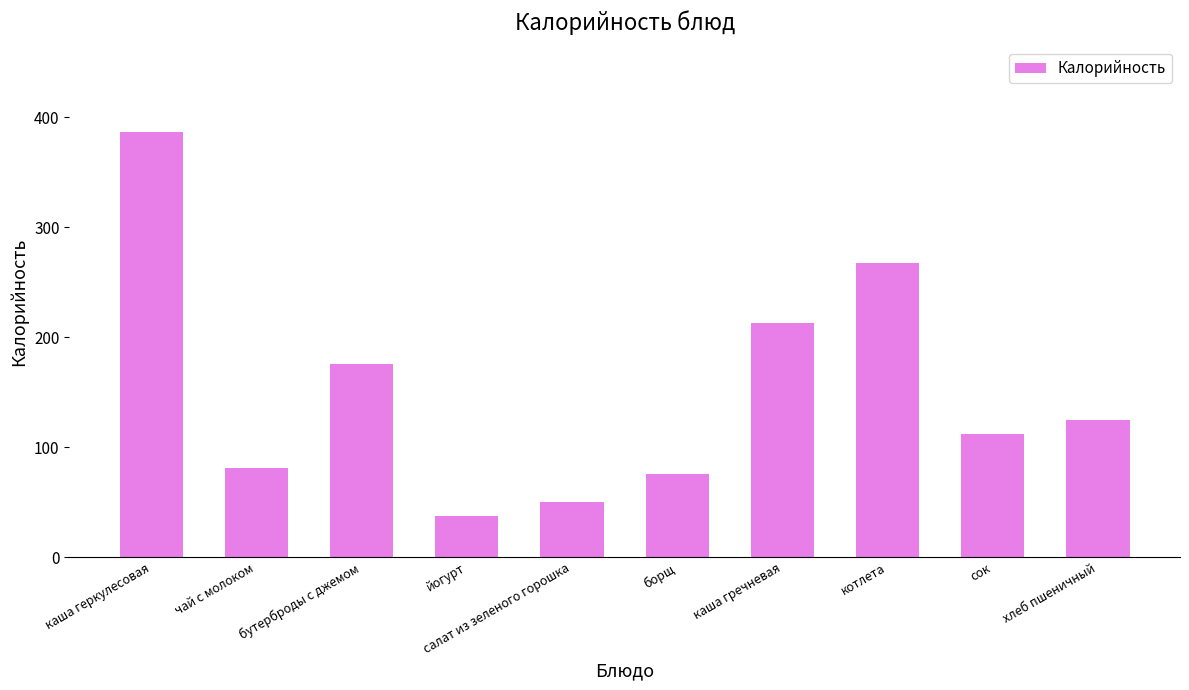

List the labels in order of value, largest first.

каша геркулесовая, котлета, каша гречневая, бутерброды с джемом, хлеб пшеничный, сок, чай с молоком, борщ, салат из зеленого горошка, йогурт